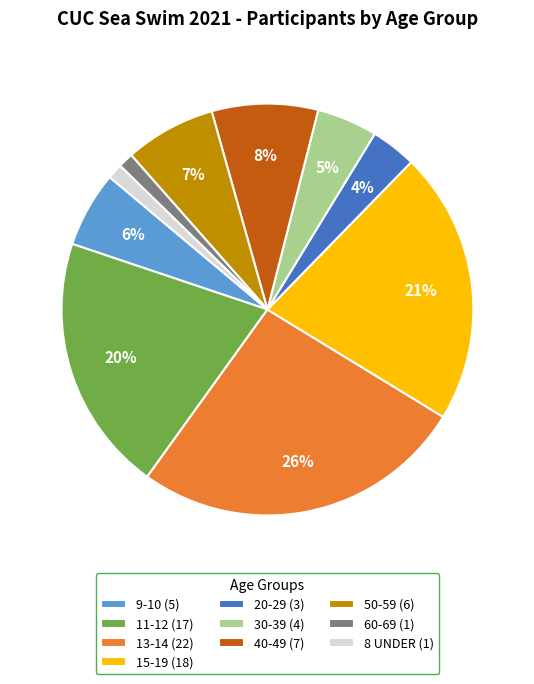

True or false: 40-49 accounts for 8% of the total.

True